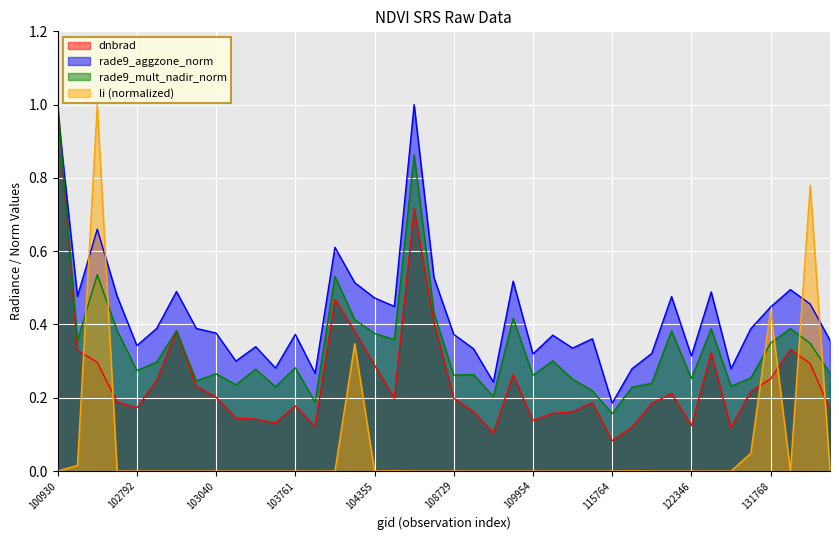

Which series changed the most between 103040 and 104236?

dnbrad